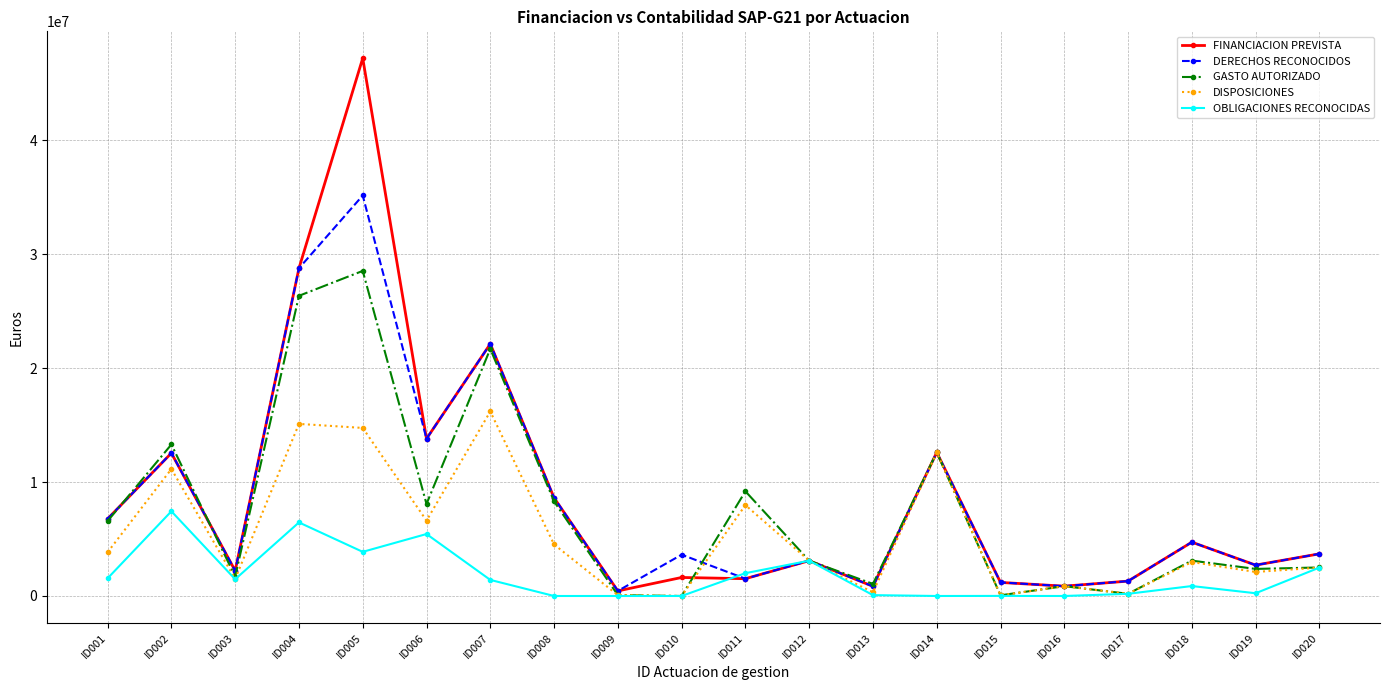

What is the value of the DERECHOS RECONOCIDOS point at the 6th from the left?

13800000.0